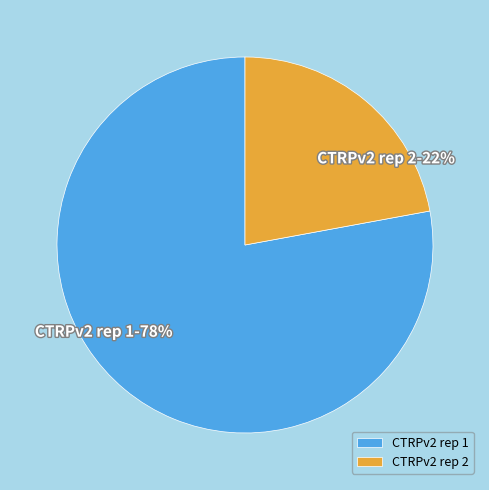

How many segments does this pie chart have?

2